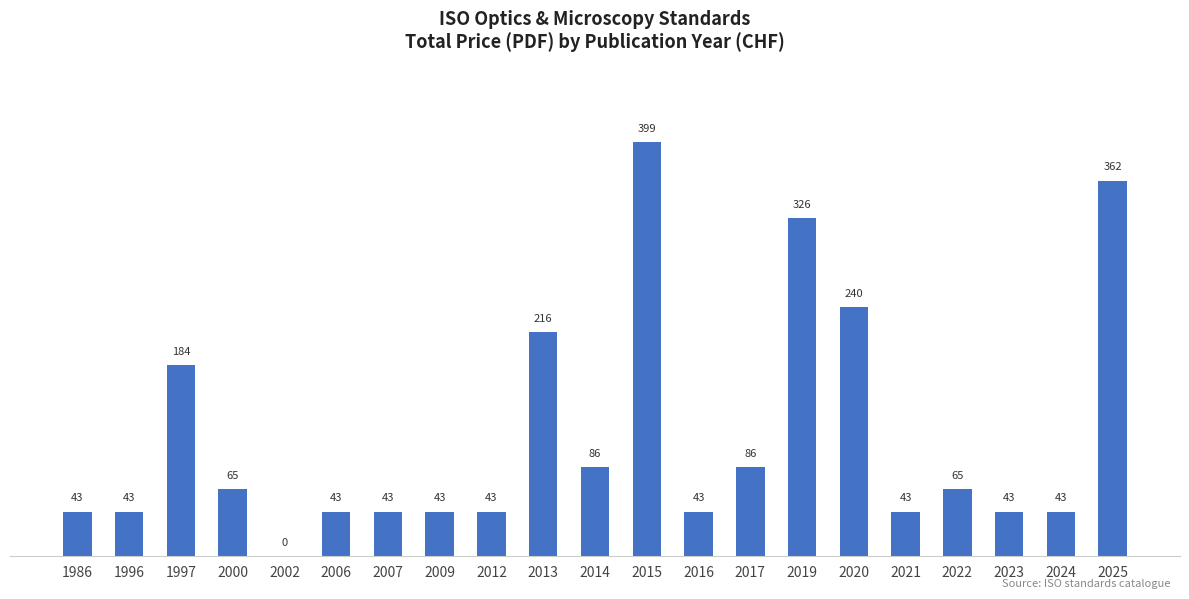

What is the average value?

117